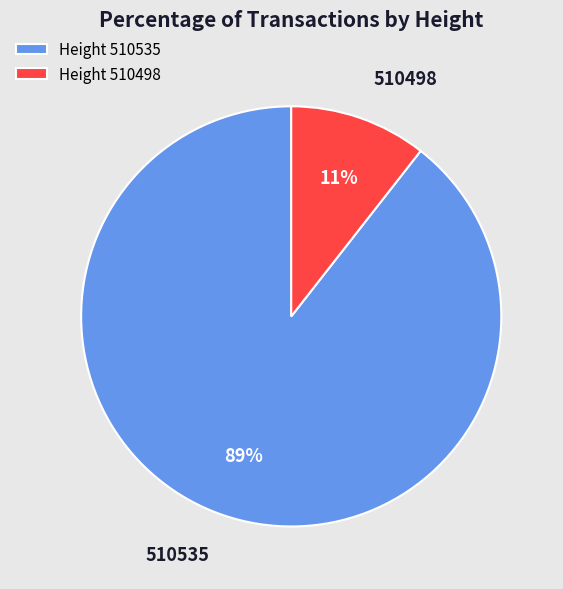

Is the sum of Height 510498 and Height 510535 greater than half?

Yes